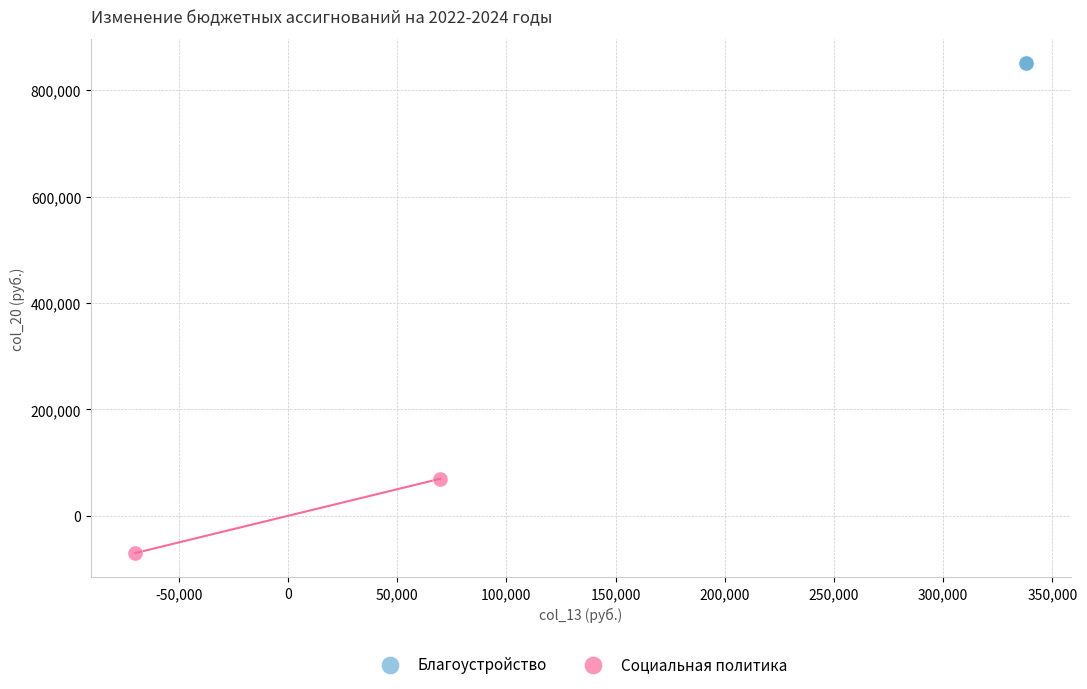

What are all the series names shown in the legend?

Благоустройство, Социальная политика